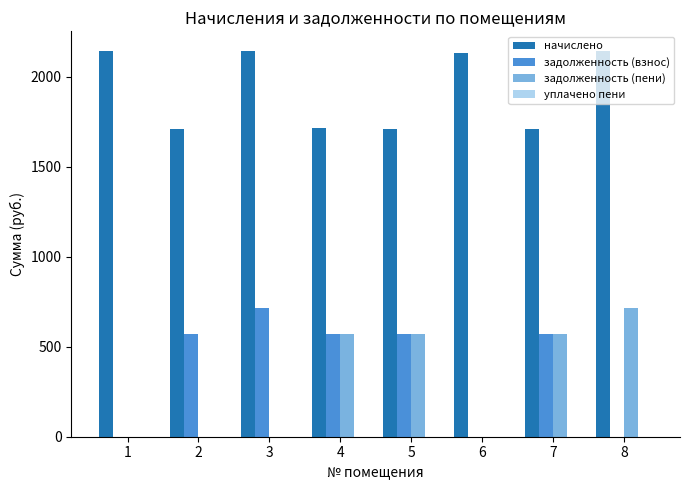

What is the total value across all series at 1?

2144.6